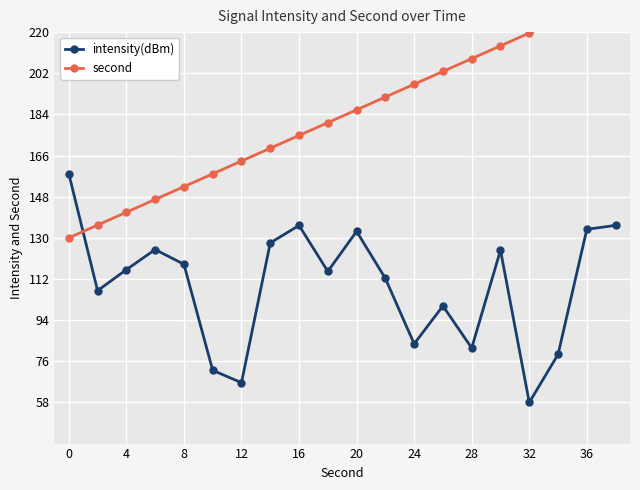

True or false: intensity(dBm) has more than 2 interior local peaks.

True